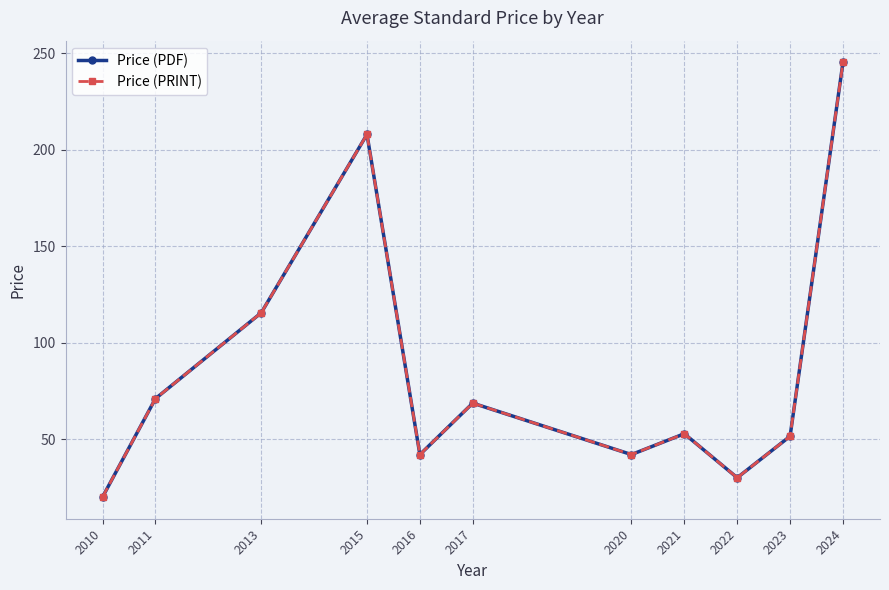

Does the chart have visible grid lines?

Yes